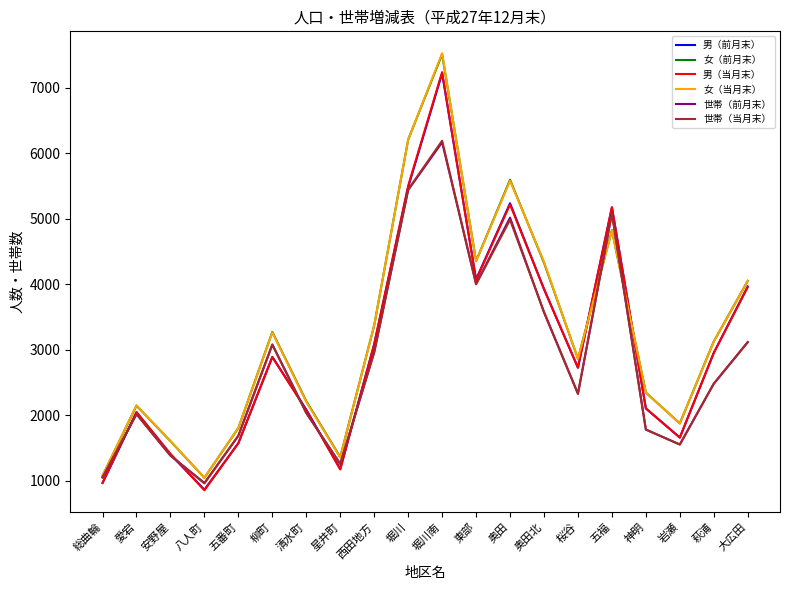

The value of 世帯（当月末） at 桜谷 is 2330. True or false?

True